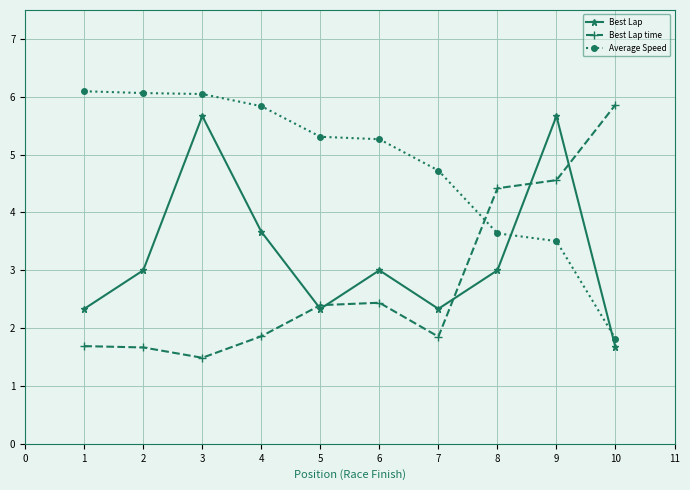

Is this an area chart (filled region under the line)?

No